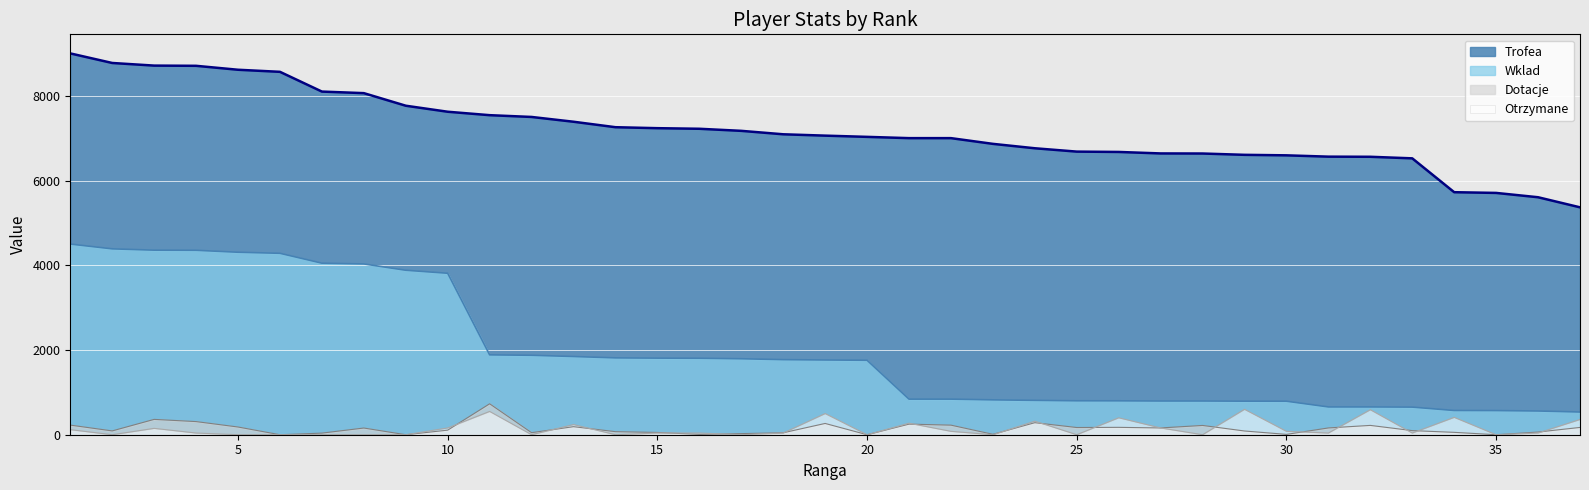

Does the chart display data point markers on the line(s)?

No